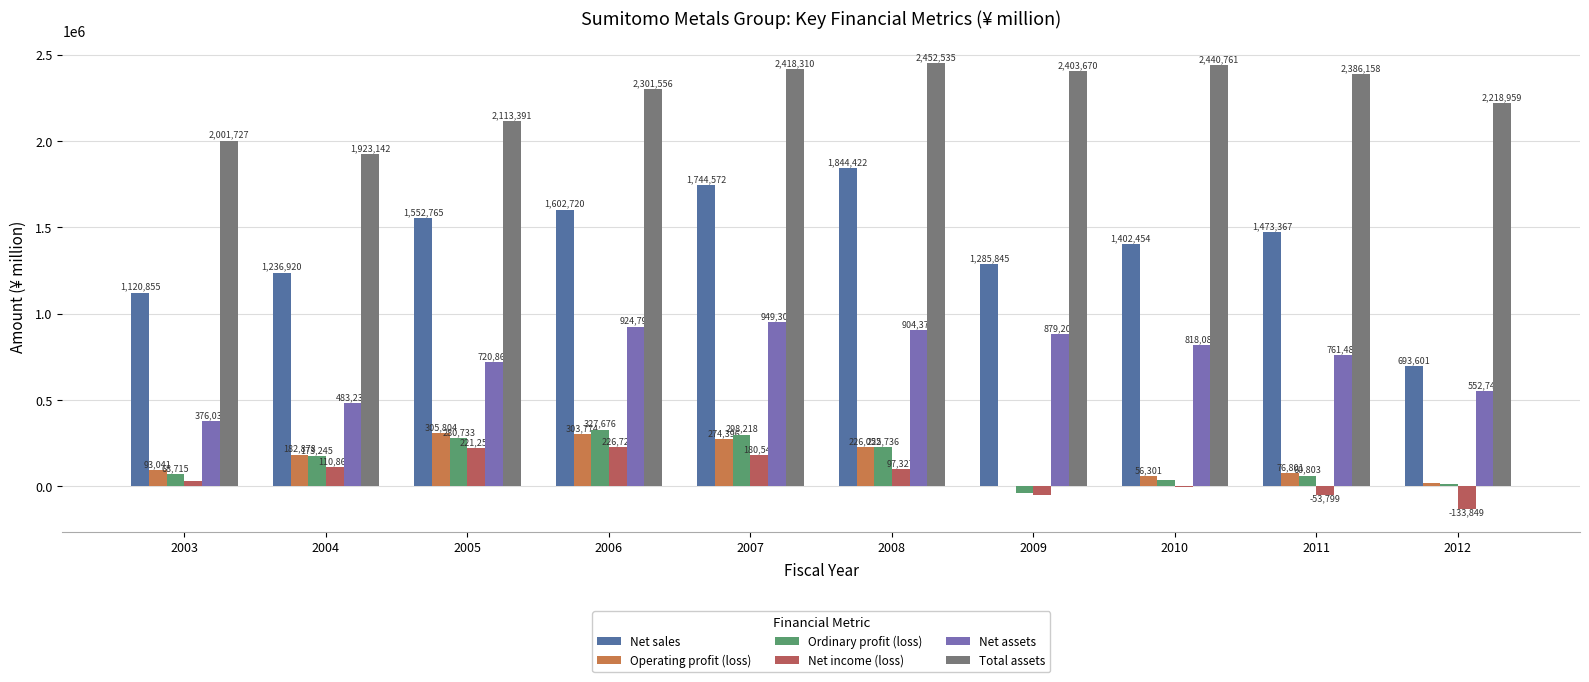

Is the value of Net income (loss) at 2009 greater than the value of Ordinary profit (loss) at 2012?

No